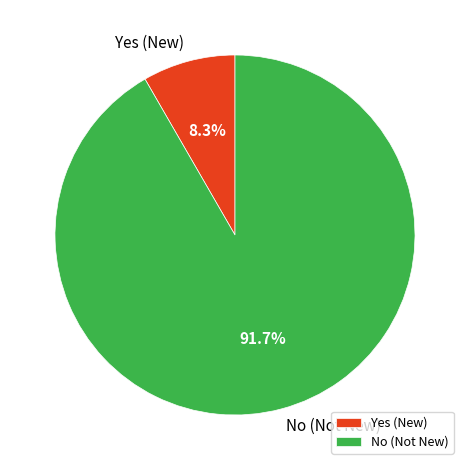

Approximately how many times larger is the value at No compared to Yes?

11.0